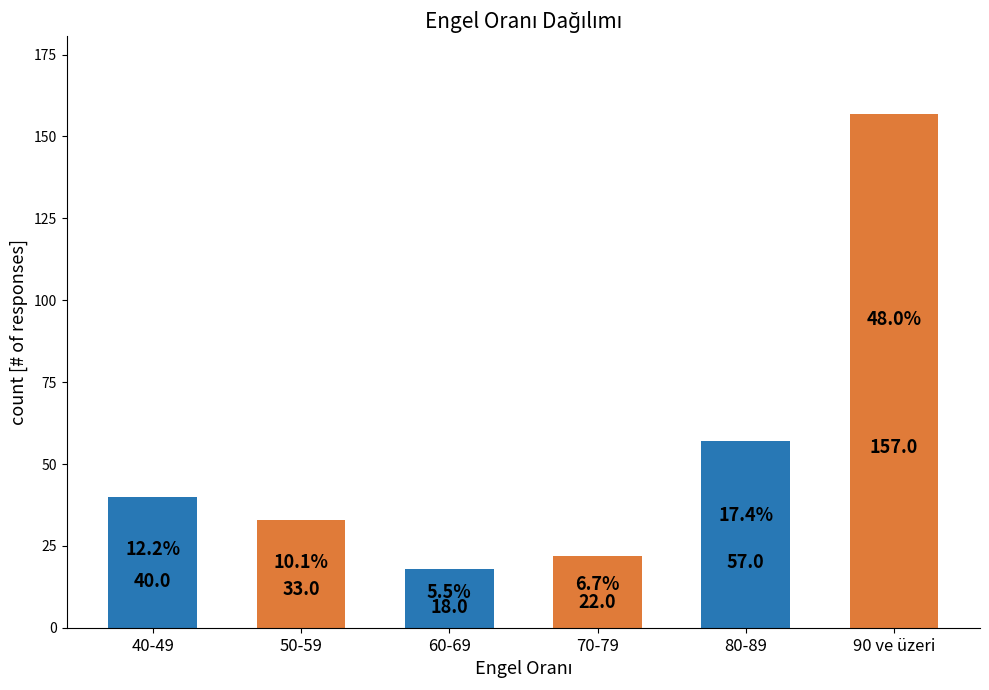

What is the value of the 3rd bar from the left?

18